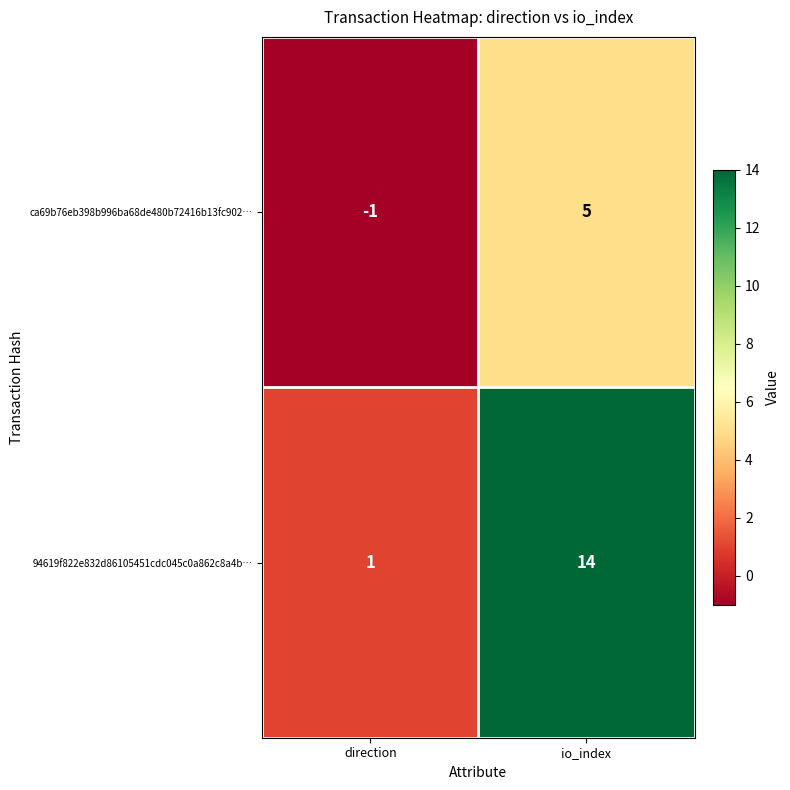

Reading right to left, list all the values displayed in this chart.

ca69b76eb398b996ba68de480b72416b13fc902…: io_index=5	direction=-1
94619f822e832d86105451cdc045c0a862c8a4b…: io_index=14	direction=1